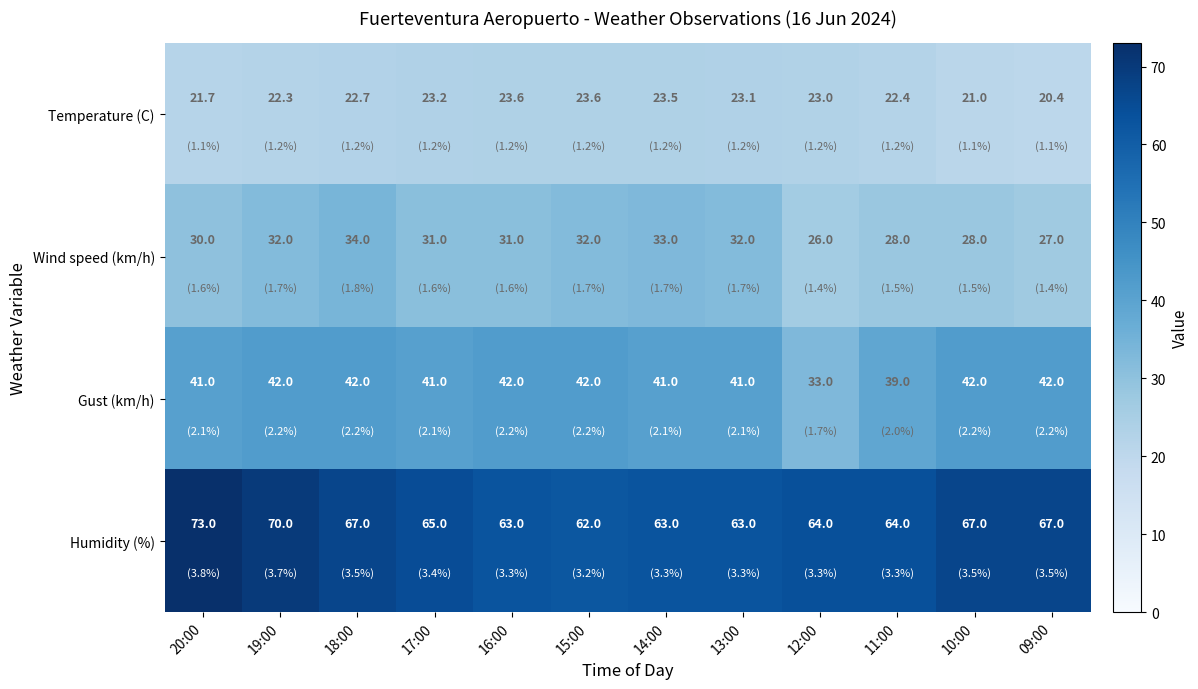

What is the average value of the Humidity (%) series?

65.7